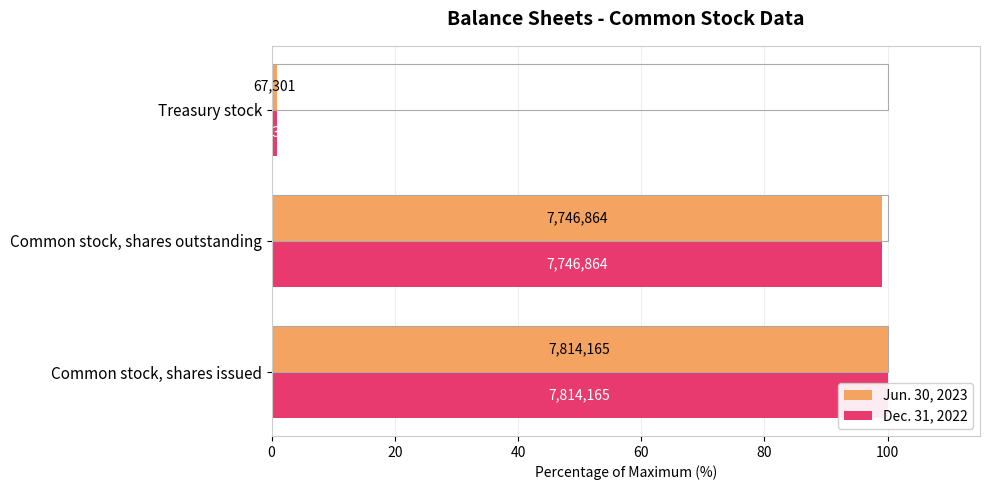

What is the minimum value for Jun. 30, 2023?

0.9